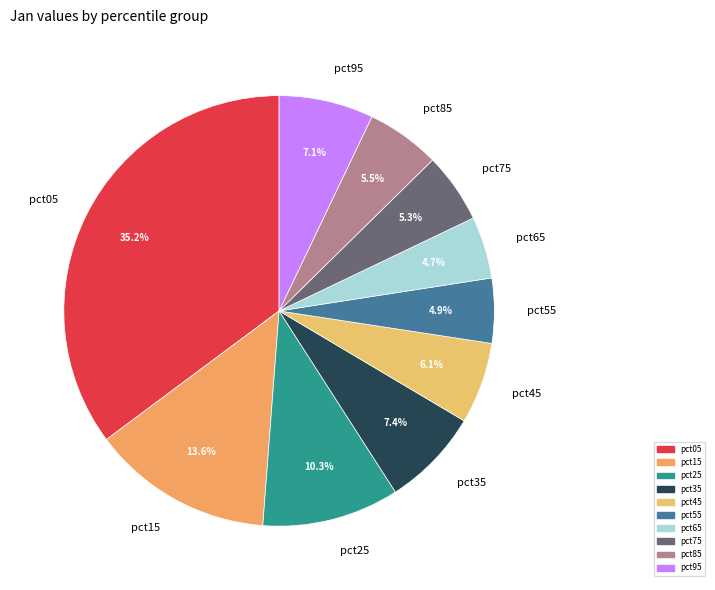

The pct65 slice represents 5% of the pie. True or false?

True